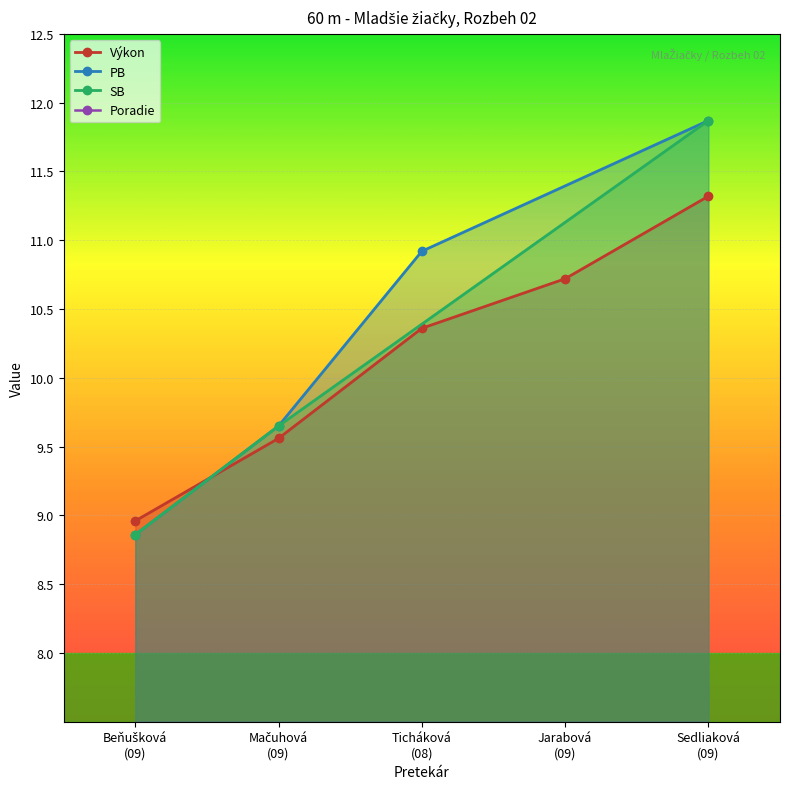

What is the value of the Výkon point at the 4th from the left?

10.7